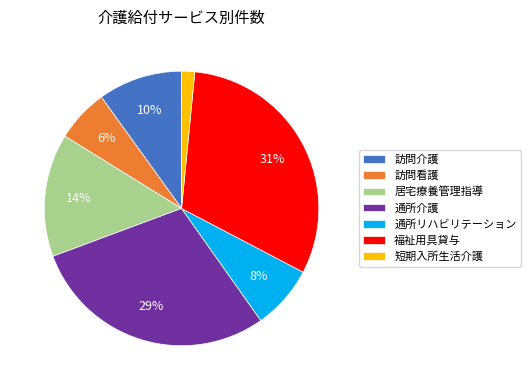

Between 福祉用具貸与 and 短期入所生活介護, which is larger?

福祉用具貸与